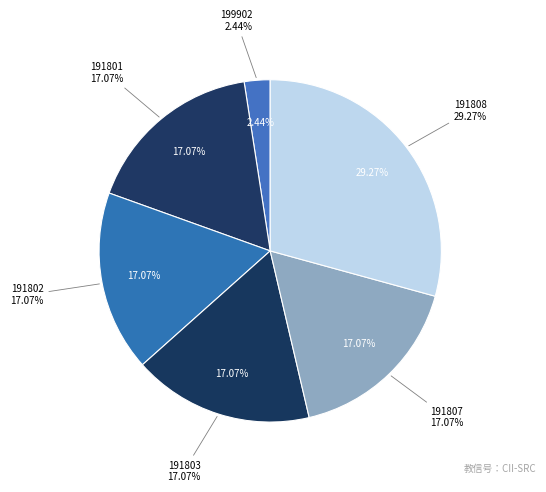

What is the change in value from 191803 to 191808?

+5